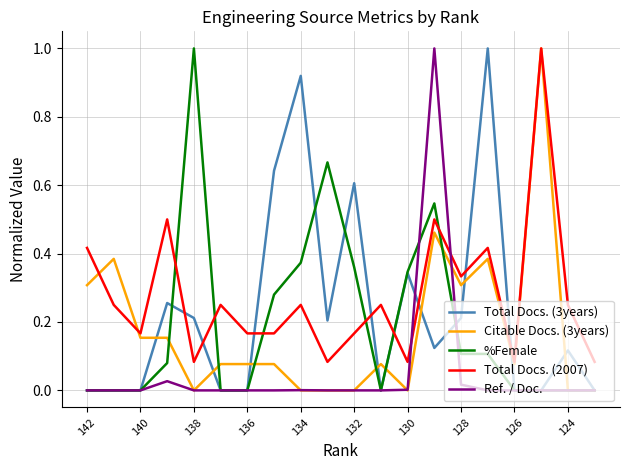

After their last crossing, which series has the higher values: Total Docs. (3years) or Total Docs. (2007)?

Total Docs. (2007)